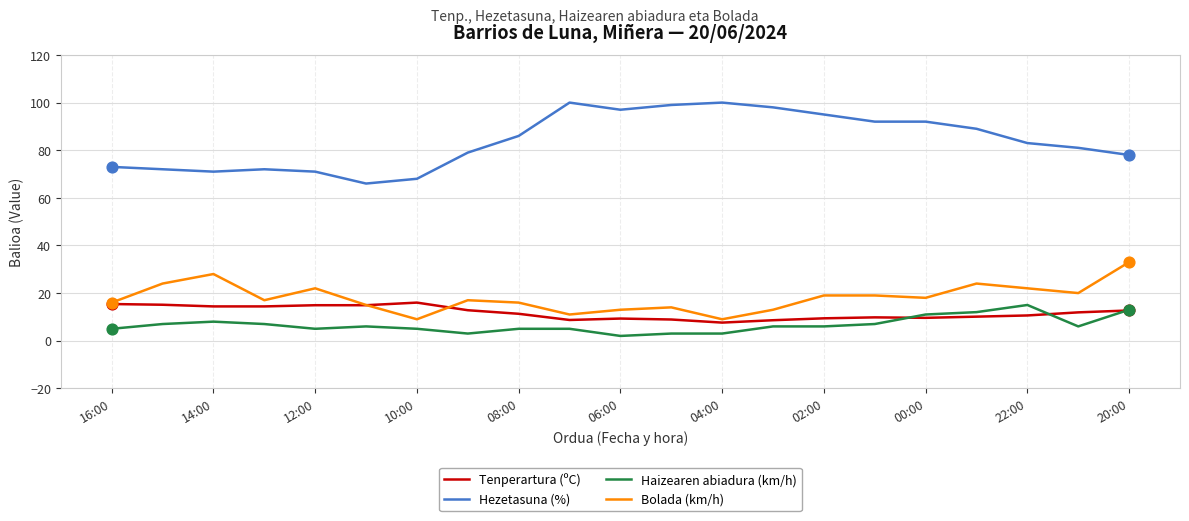

Which series has the largest total across all categories?

Hezetasuna (%)